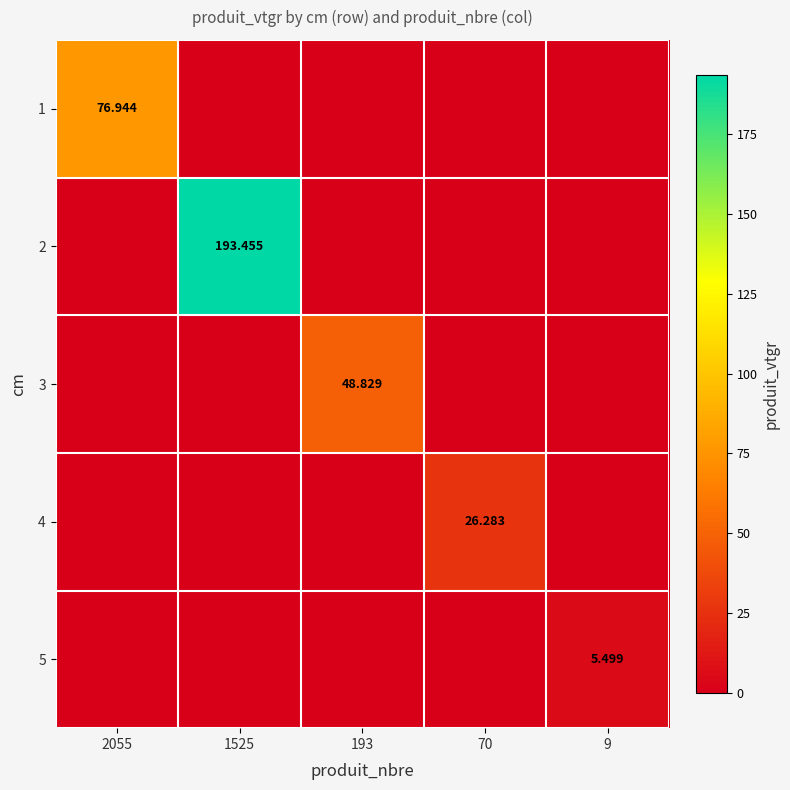

At how many categories does at least one series exceed 51?

2